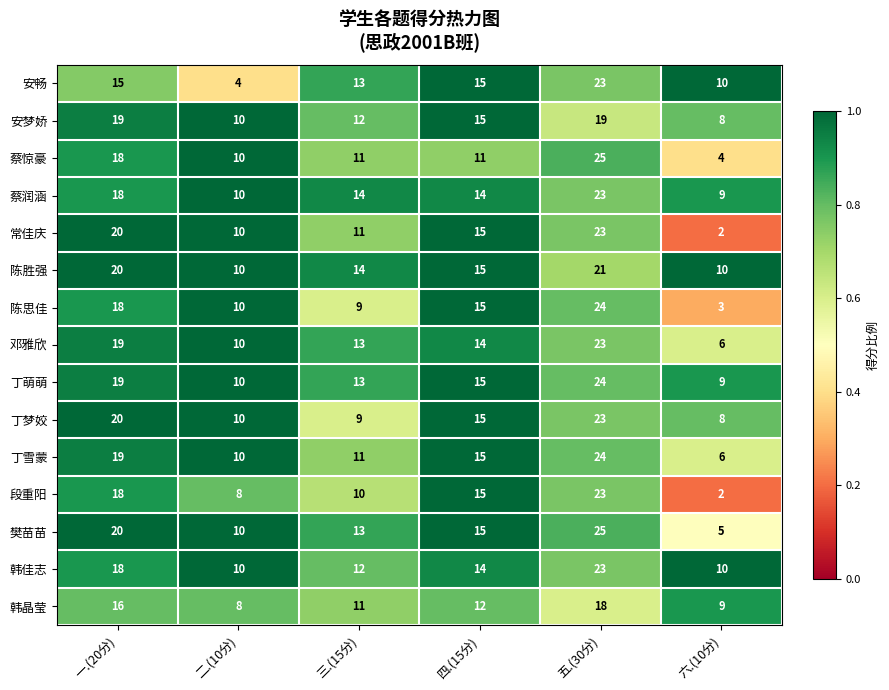

The value of 陈思佳 at 三.(15分) is 9. True or false?

True